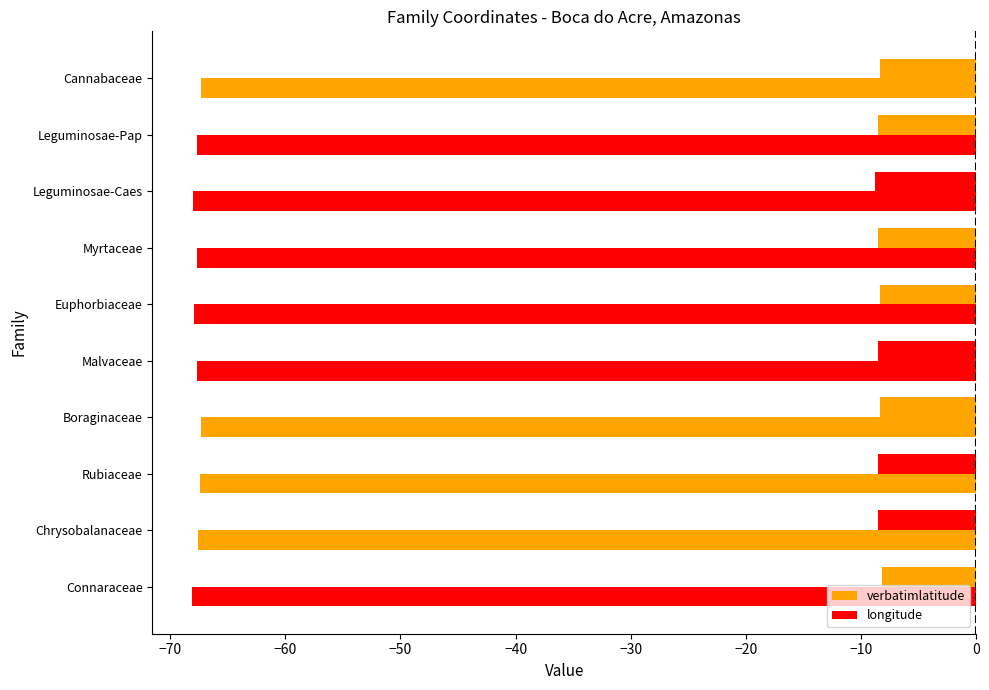

How many distinct data groups are displayed?

2